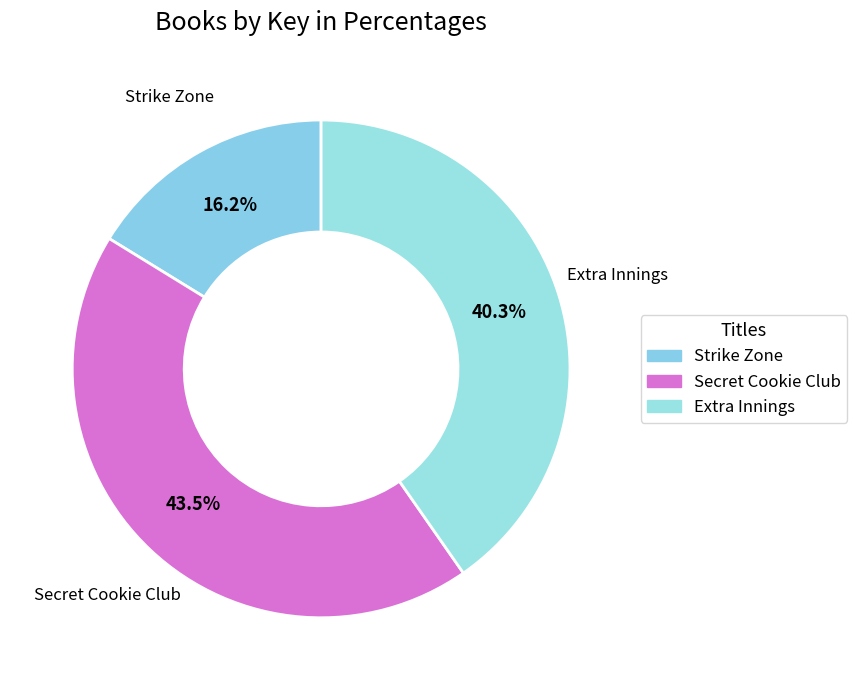

Rank the categories by value from lowest to highest.

Strike Zone, Extra Innings, Secret Cookie Club